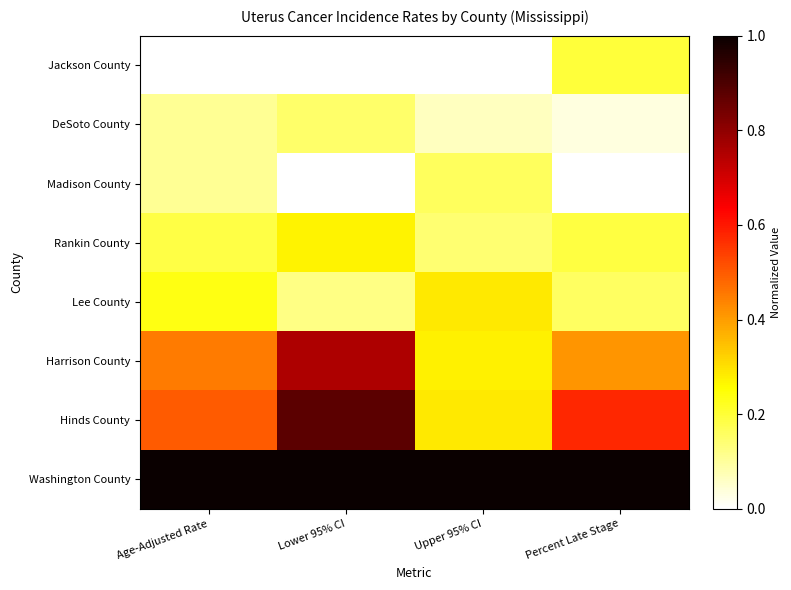

Between Lower 95% CI and Age-Adjusted Rate, which is larger?

Lower 95% CI